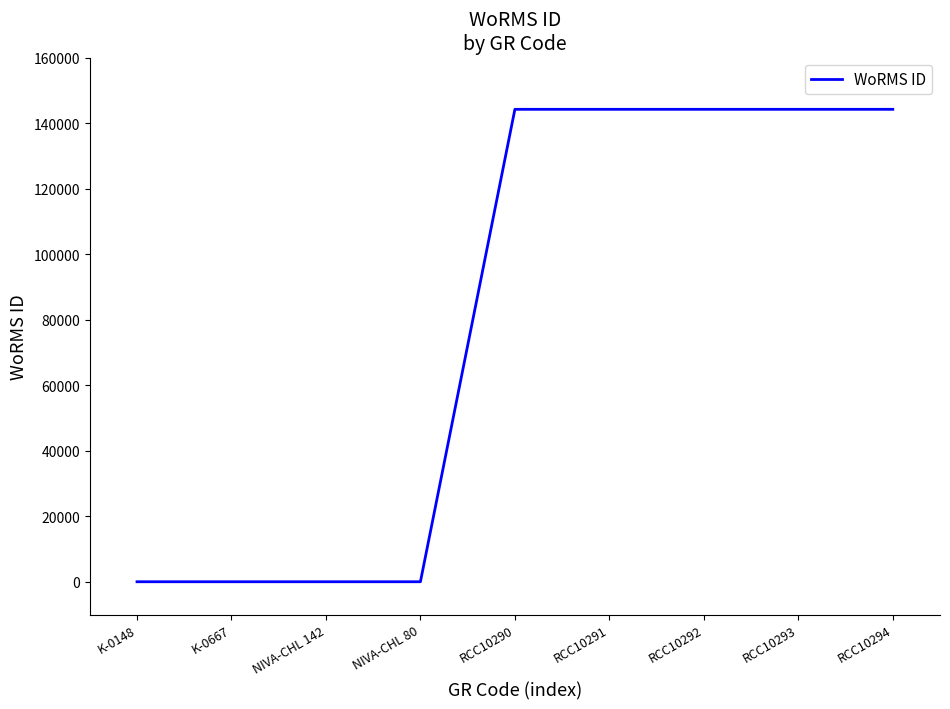

What is the average value?

80107